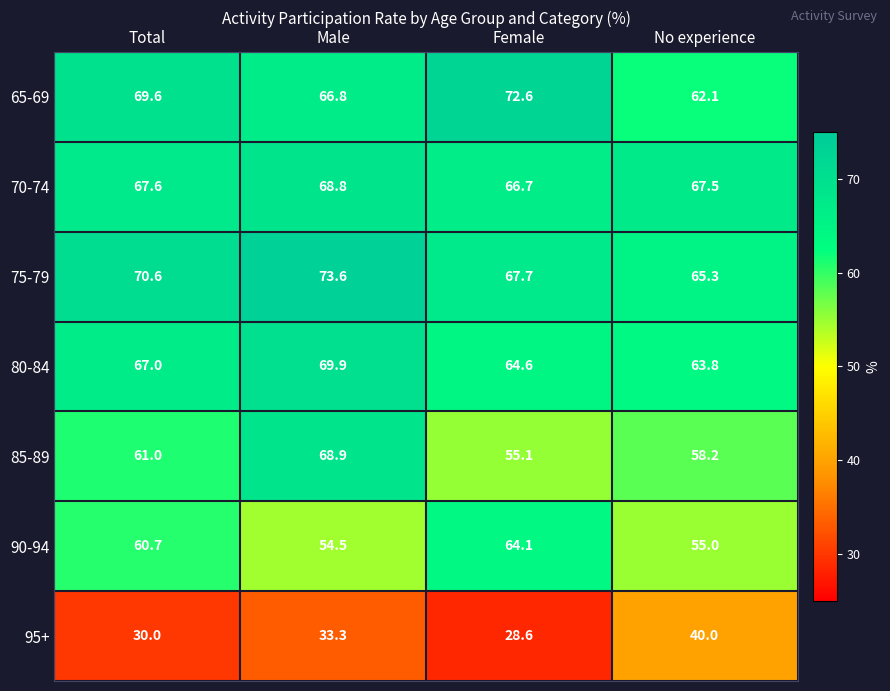

Reading left to right, extract all data points from this chart.

65-69: Total=69.6	Male=66.8	Female=72.6	No experience=62.1
70-74: Total=67.6	Male=68.8	Female=66.7	No experience=67.5
75-79: Total=70.6	Male=73.6	Female=67.7	No experience=65.3
80-84: Total=67.0	Male=69.9	Female=64.6	No experience=63.8
85-89: Total=61.0	Male=68.9	Female=55.1	No experience=58.2
90-94: Total=60.7	Male=54.5	Female=64.1	No experience=55.0
95+: Total=30.0	Male=33.3	Female=28.6	No experience=40.0